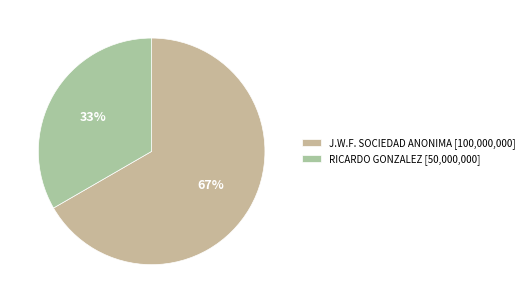

How many segments does this pie chart have?

2